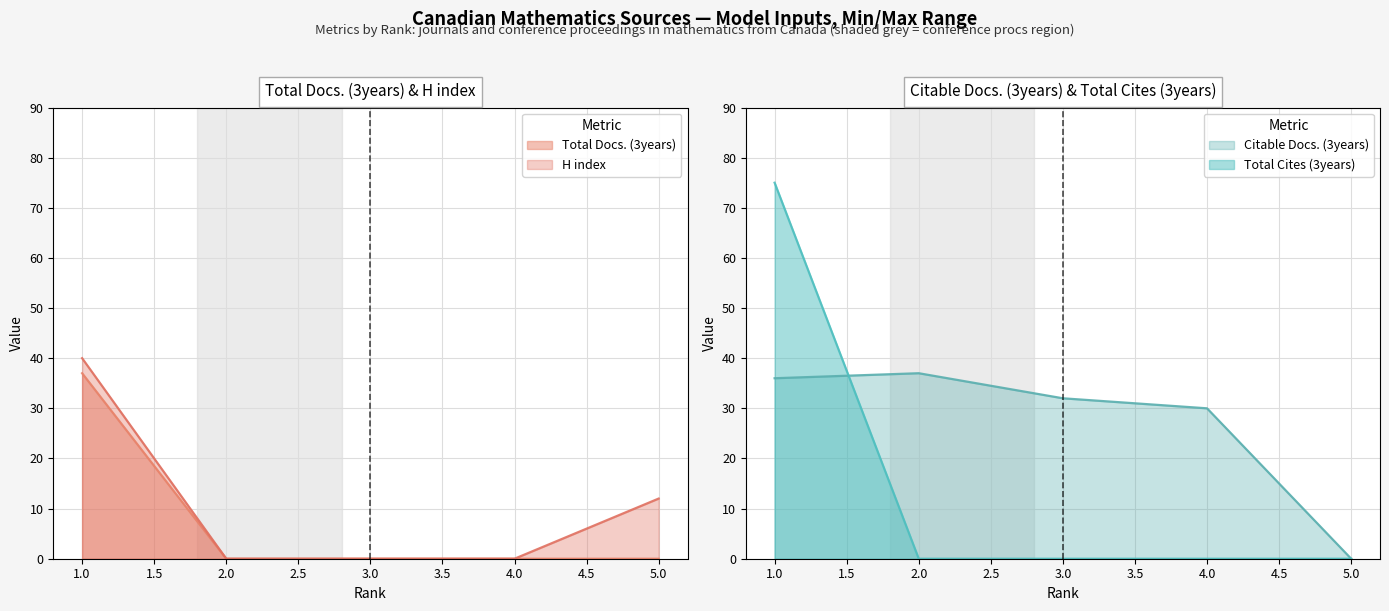

Which series has the widest spread of values?

Total Cites (3years)